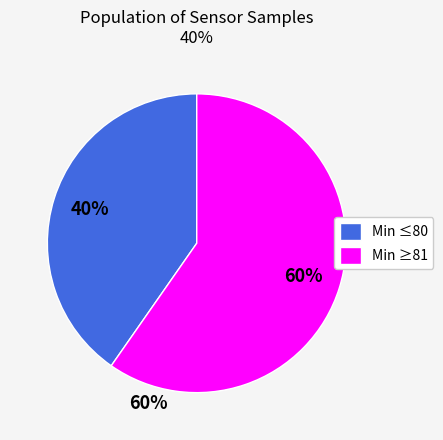

Which category has the biggest portion of the pie?

Min ≥81